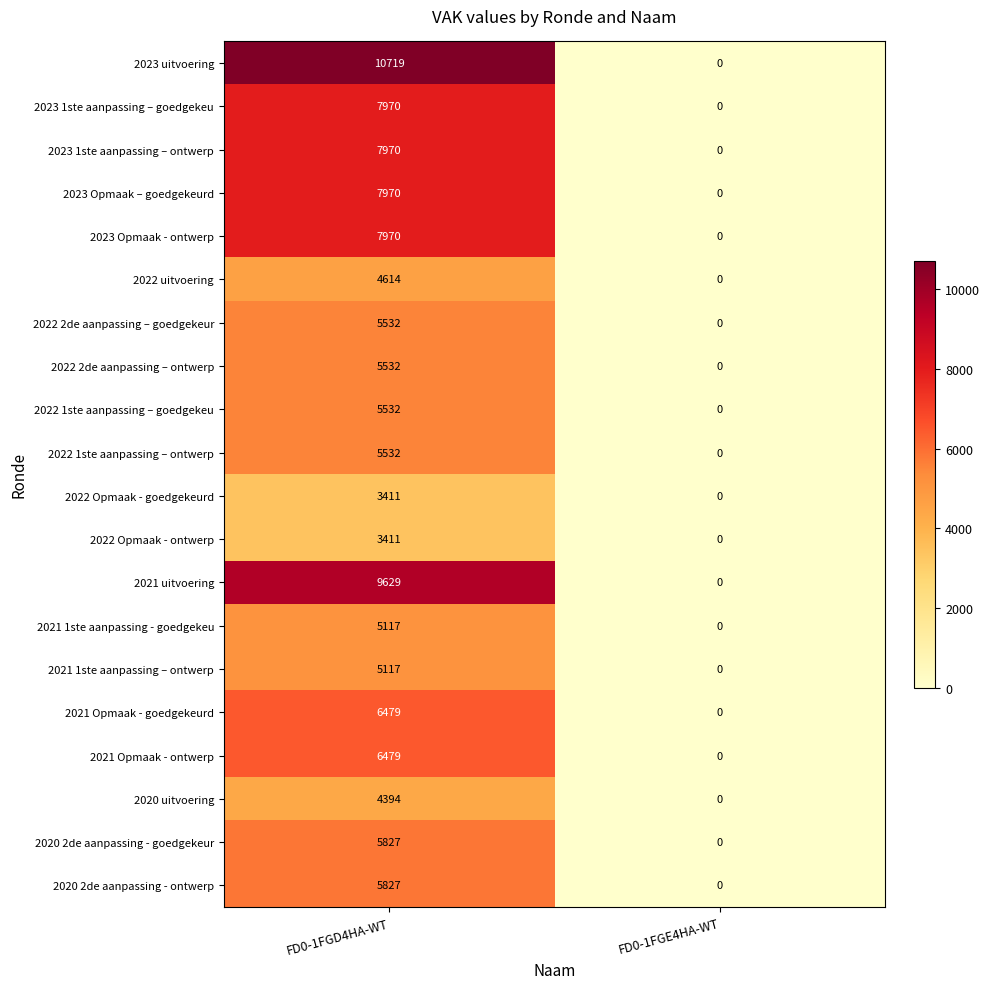

The 2023 1ste aanpassing – ontwerp series shows 0 at FD0-1FGE4HA-WT. True or false?

True